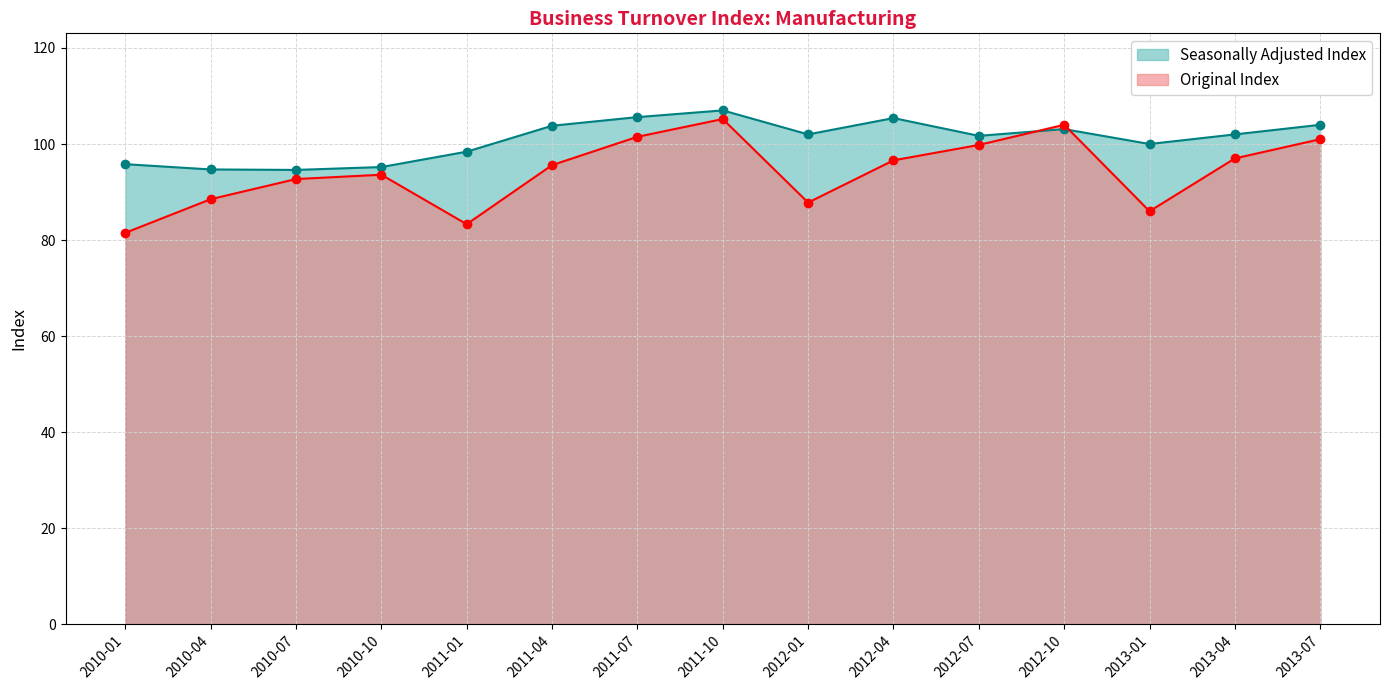

True or false: Original Index has a value of 99.8 at 2012-07.

True